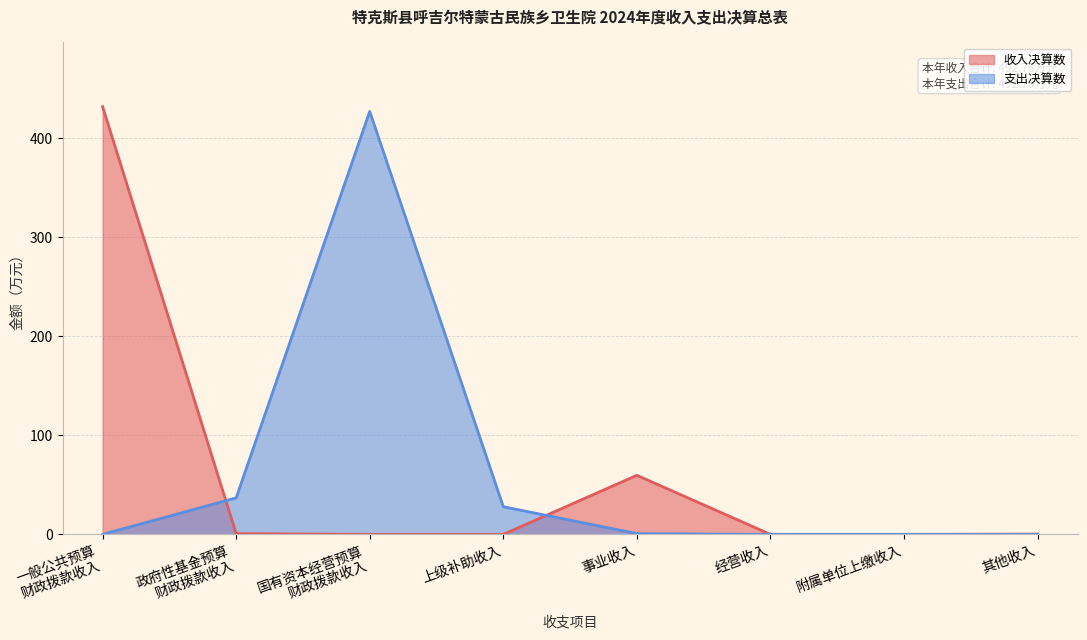

Reading right to left, transcribe all the data shown in this chart.

其他收入=0.3	附属单位上缴收入=0.0	经营收入=0.0	事业收入=59.7	上级补助收入=0.0	国有资本经营预算
财政拨款收入=0.0	政府性基金预算
财政拨款收入=0.8	一般公共预算
财政拨款收入=432.0